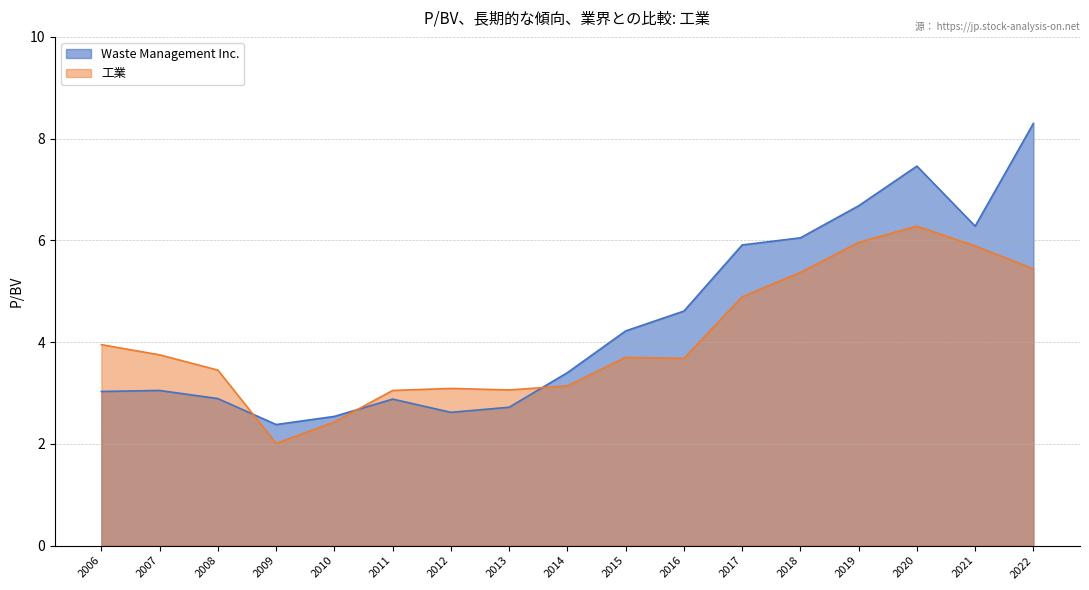

Is the value of Waste Management Inc. at 2021 greater than the value of 工業 at 2017?

Yes